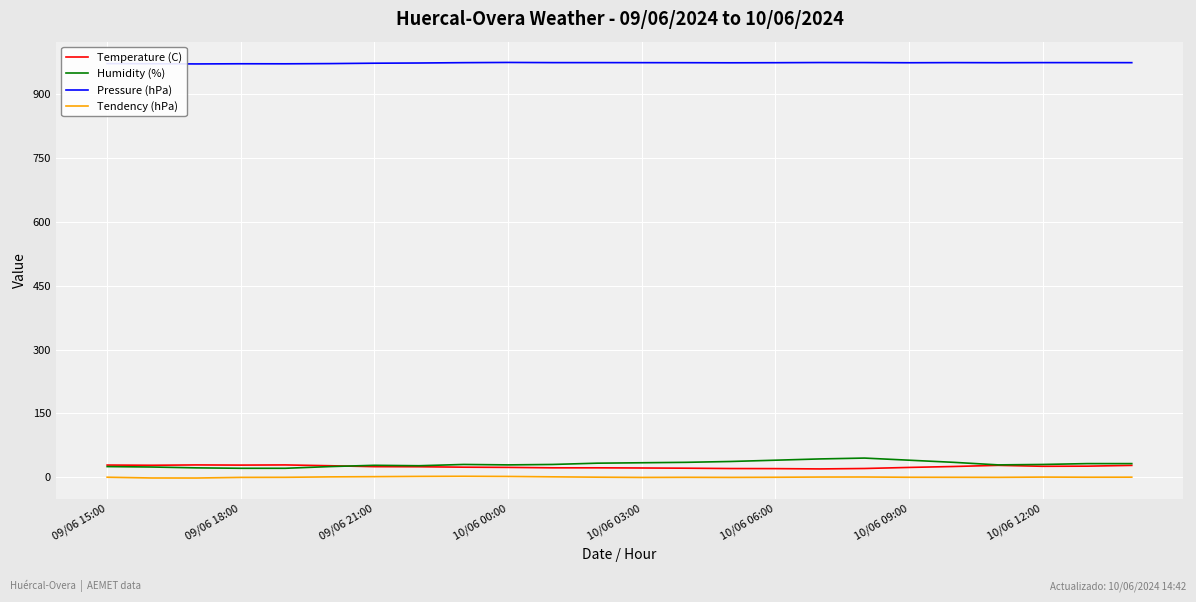

Does the chart display data point markers on the line(s)?

No